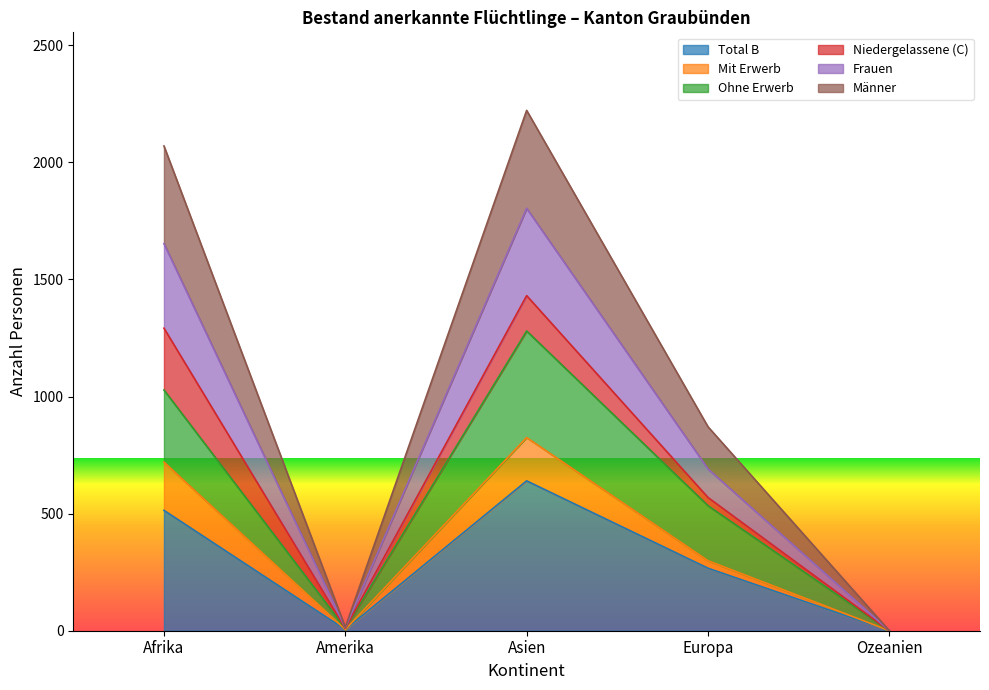

List the labels in order of Frauen value, smallest first.

Ozeanien, Amerika, Europa, Afrika, Asien